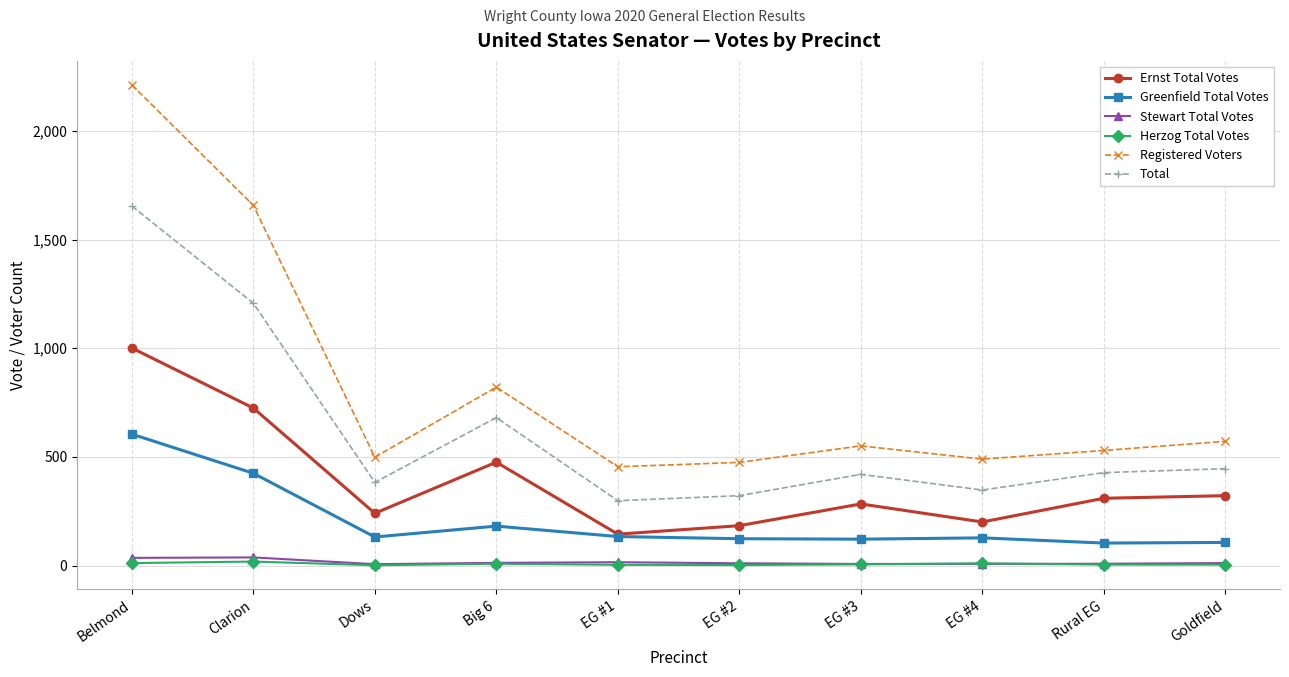

What is the label of the 4th point from the left?

Big 6